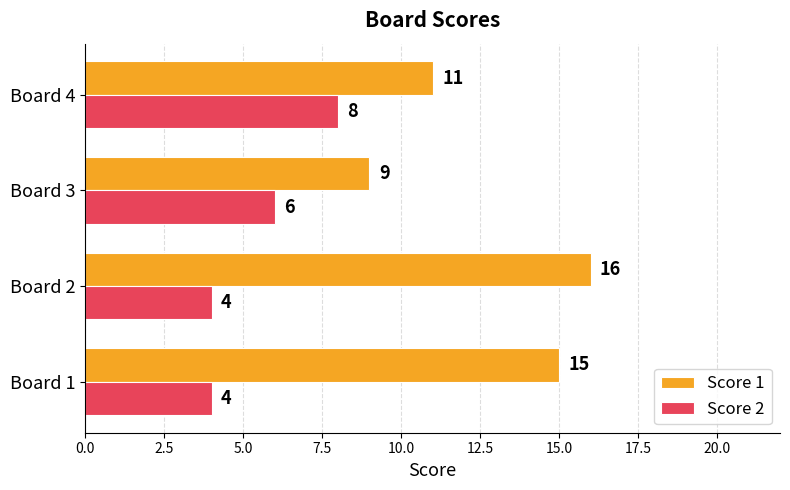

Which series changed the most between Board 1 and Board 2?

Score 1